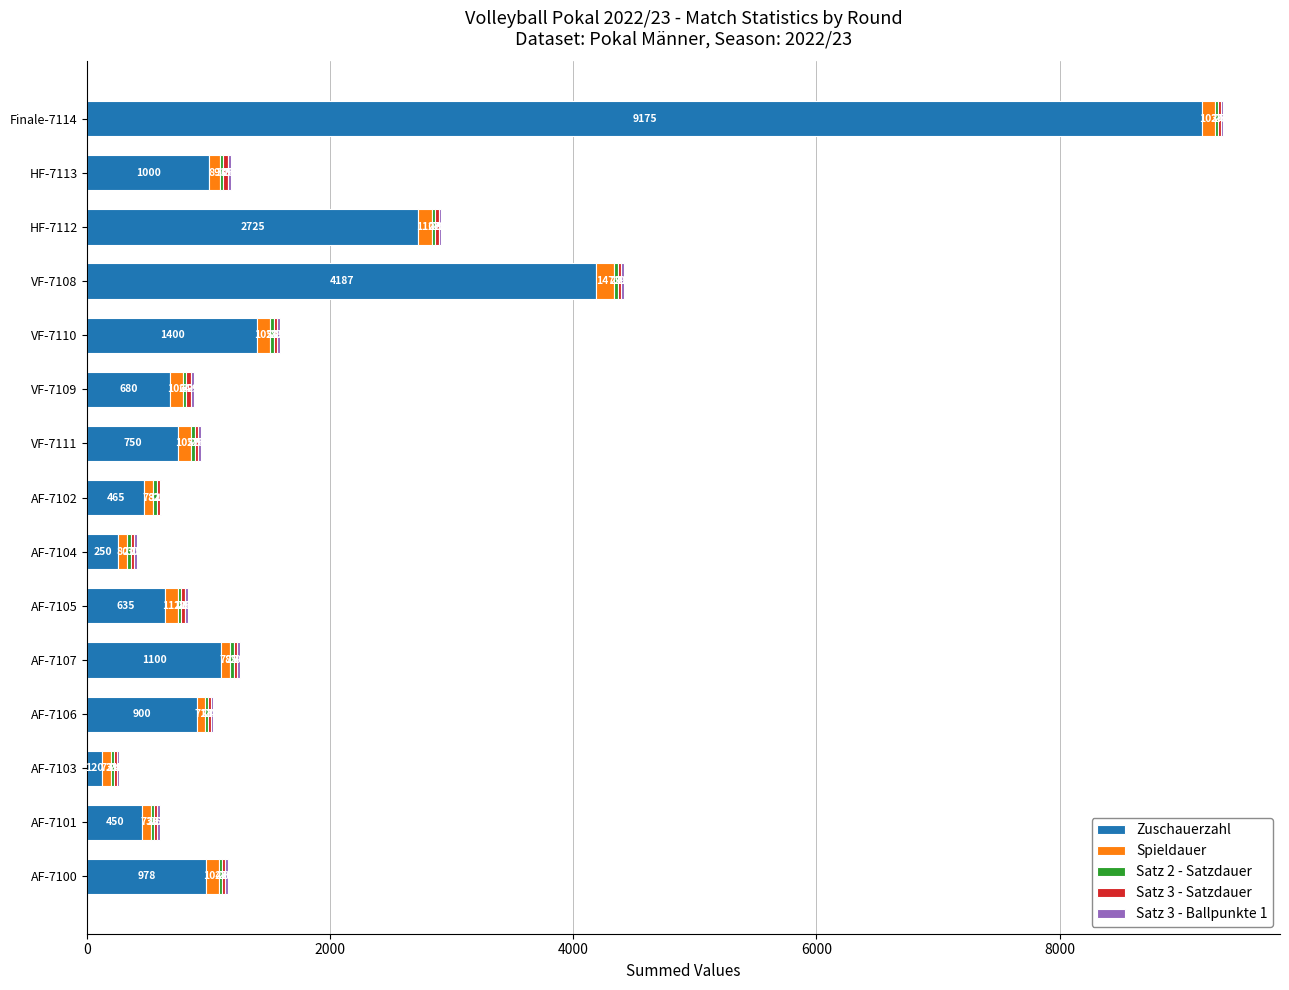

What is the maximum value for Zuschauerzahl?

9175